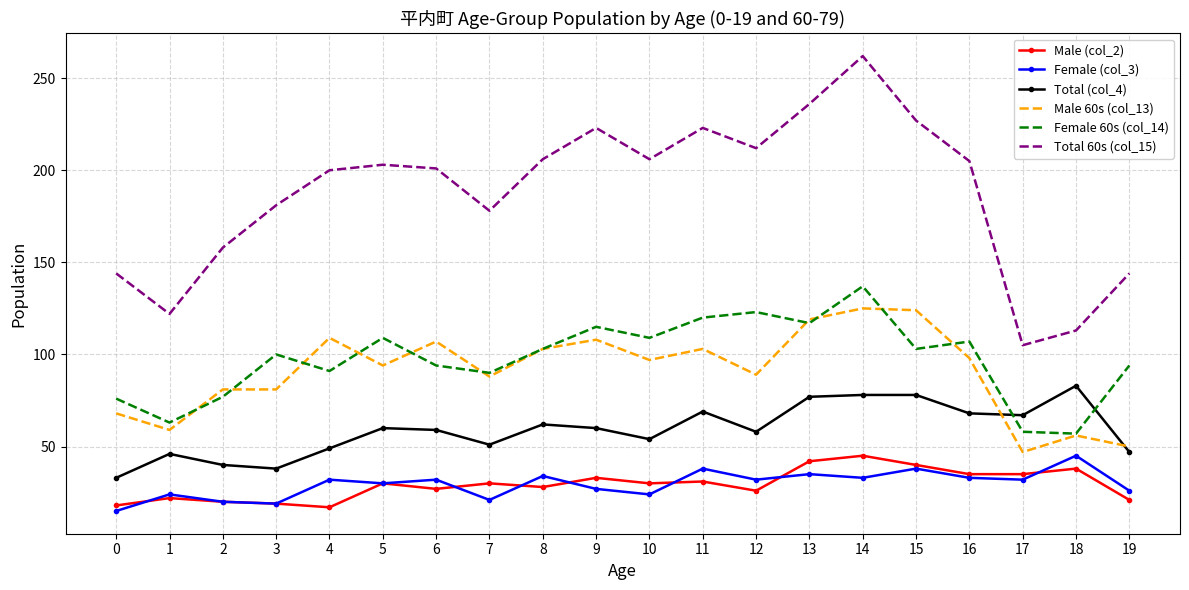

Which series has the widest spread of values?

Total 60s (col_15)